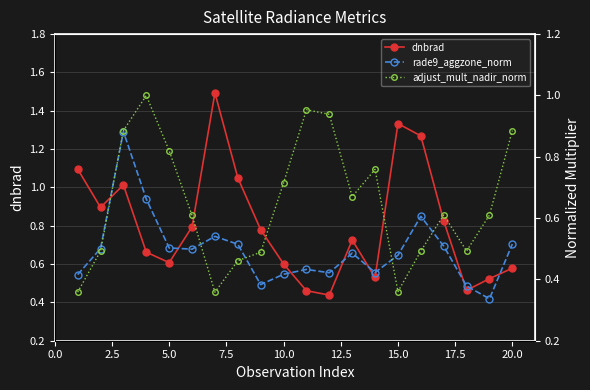

True or false: dnbrad has a value of 0.8 at 20.0.

False